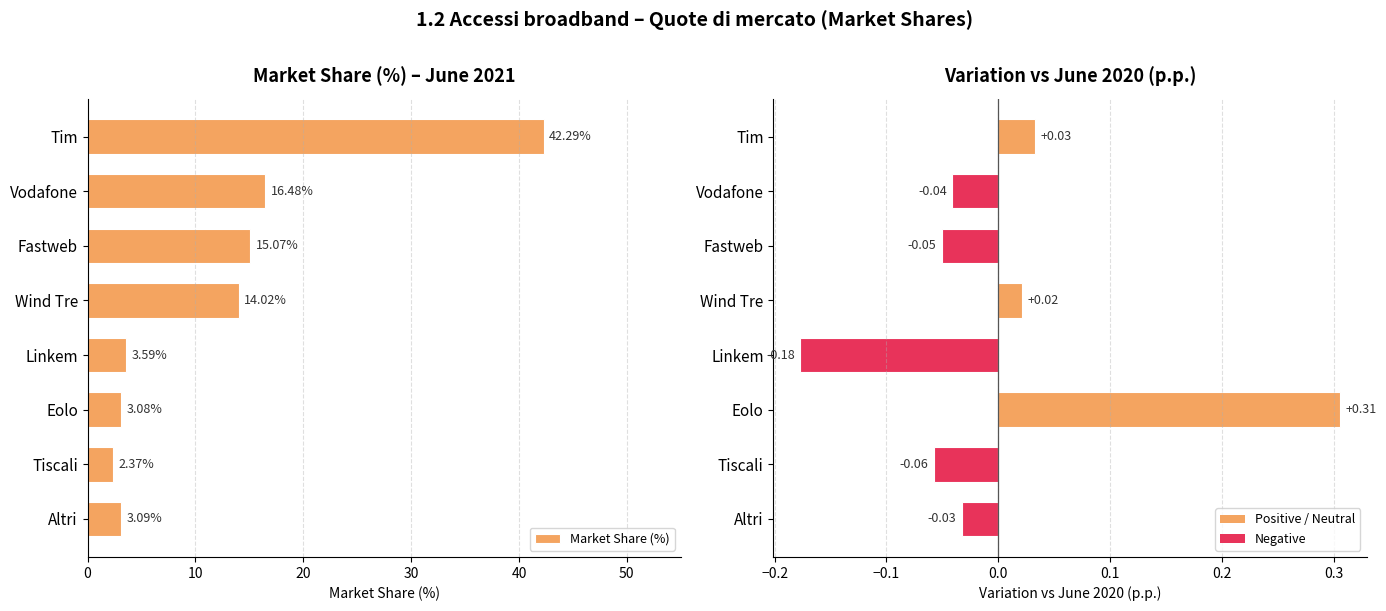

At how many categories does at least one series exceed 8?

4